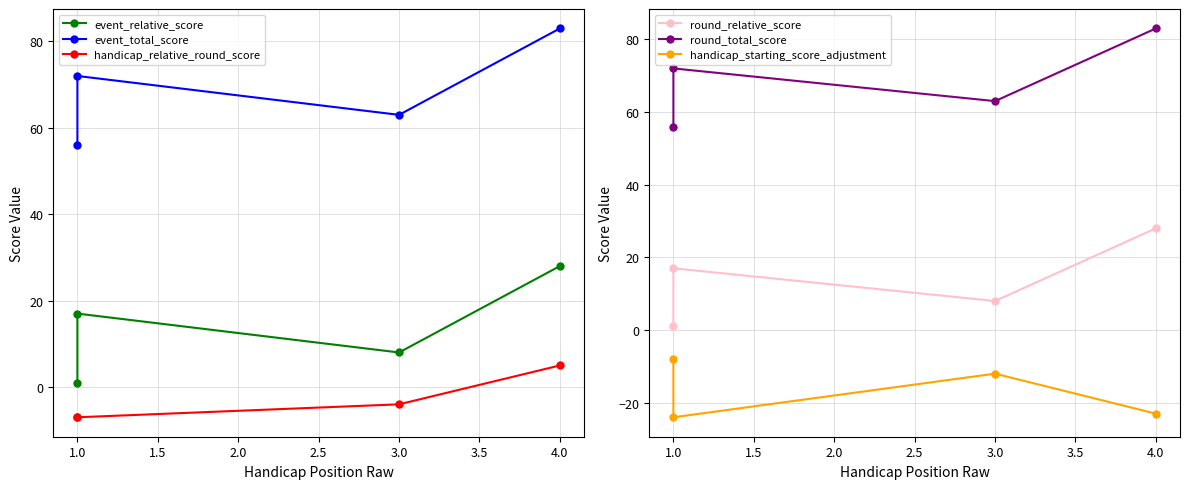

How many interior local peaks does the round_total_score series have?

1